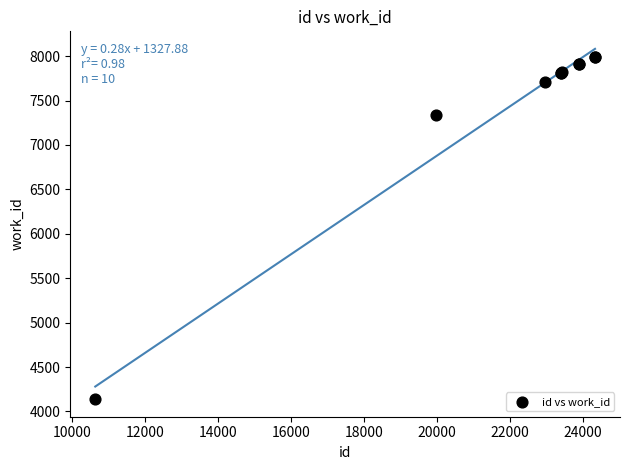

What Y value in the scatter plot is closest to 6063?

7341